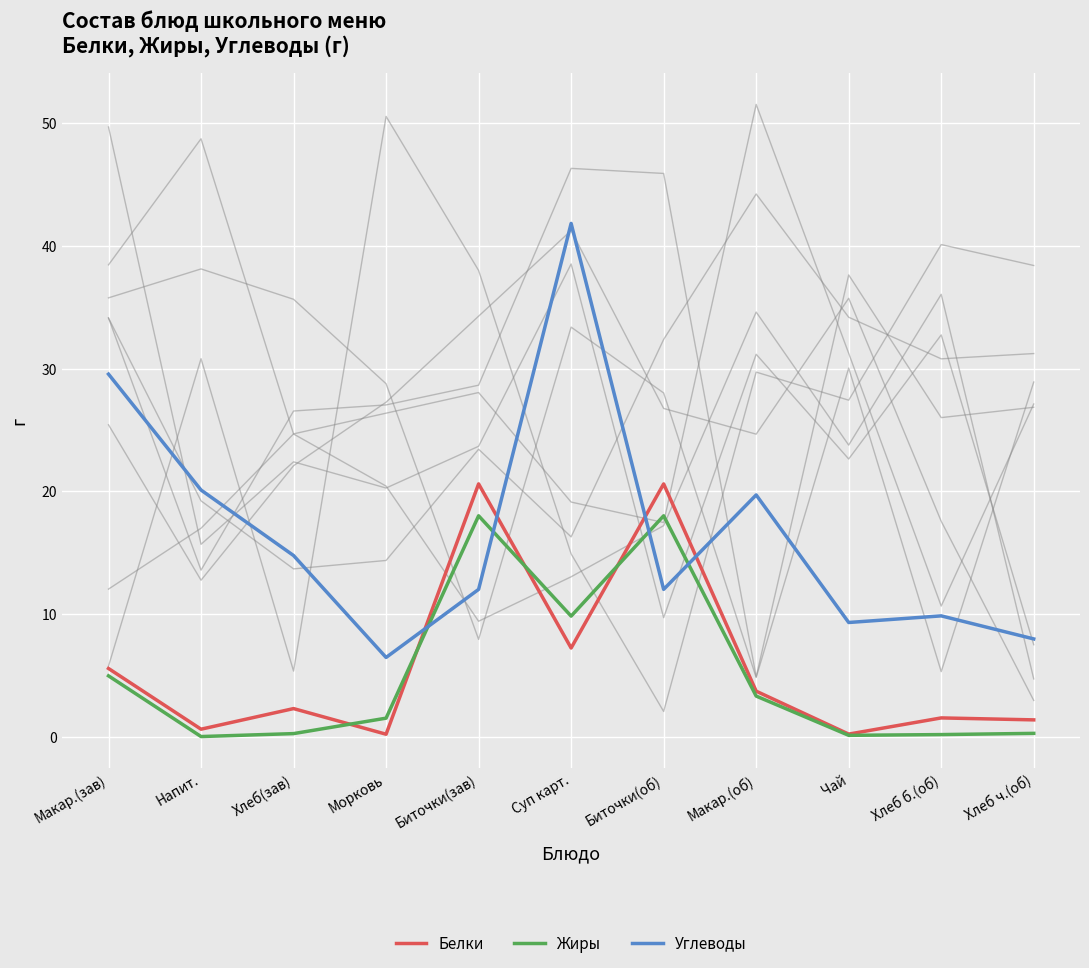

True or false: Жиры has a value of 9.8 at Суп карт..

True